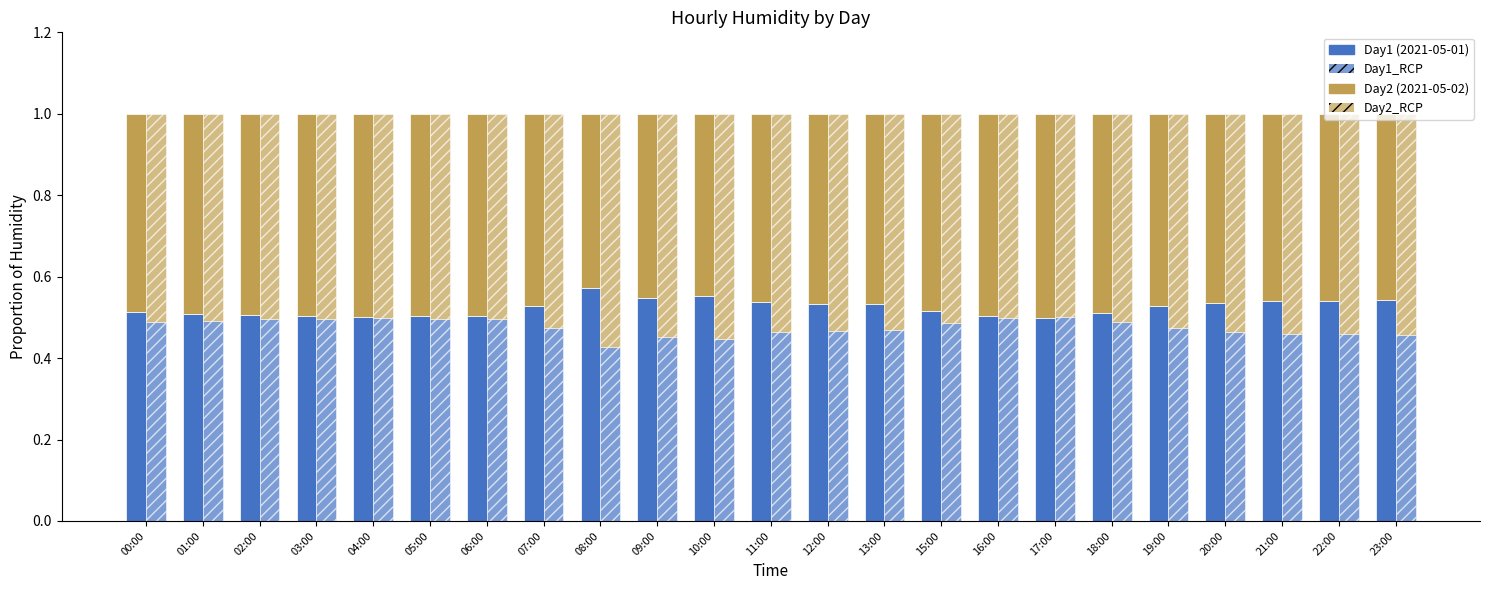

Reading left to right, transcribe all the data shown in this chart.

Day1: 0.5	0.5	0.5	0.5	0.5	0.5	0.5	0.5	0.6	0.5	0.6	0.5	0.5	0.5	0.5	0.5	0.5	0.5	0.5	0.5	0.5	0.5	0.5
Day1_alt: 0.5	0.5	0.5	0.5	0.5	0.5	0.5	0.5	0.4	0.5	0.4	0.5	0.5	0.5	0.5	0.5	0.5	0.5	0.5	0.5	0.5	0.5	0.5
Day2: 0.5	0.5	0.5	0.5	0.5	0.5	0.5	0.5	0.4	0.5	0.4	0.5	0.5	0.5	0.5	0.5	0.5	0.5	0.5	0.5	0.5	0.5	0.5
Day2_alt: 0.5	0.5	0.5	0.5	0.5	0.5	0.5	0.5	0.6	0.5	0.6	0.5	0.5	0.5	0.5	0.5	0.5	0.5	0.5	0.5	0.5	0.5	0.5